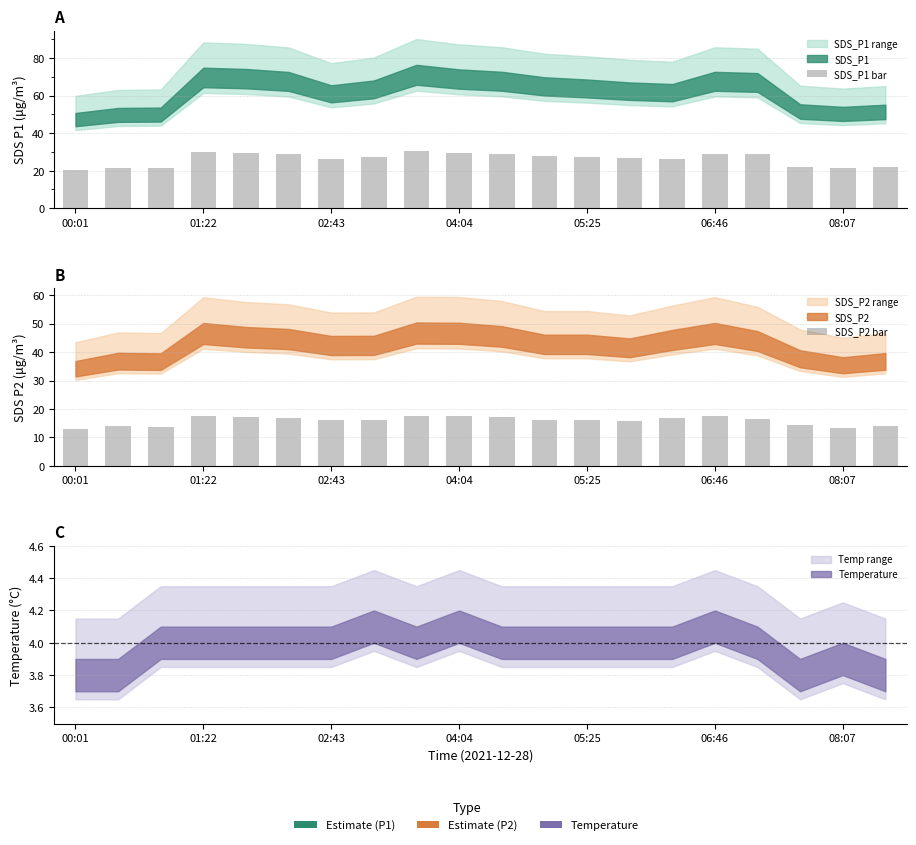

Which series has the largest range (max minus min)?

SDS_P1 bar